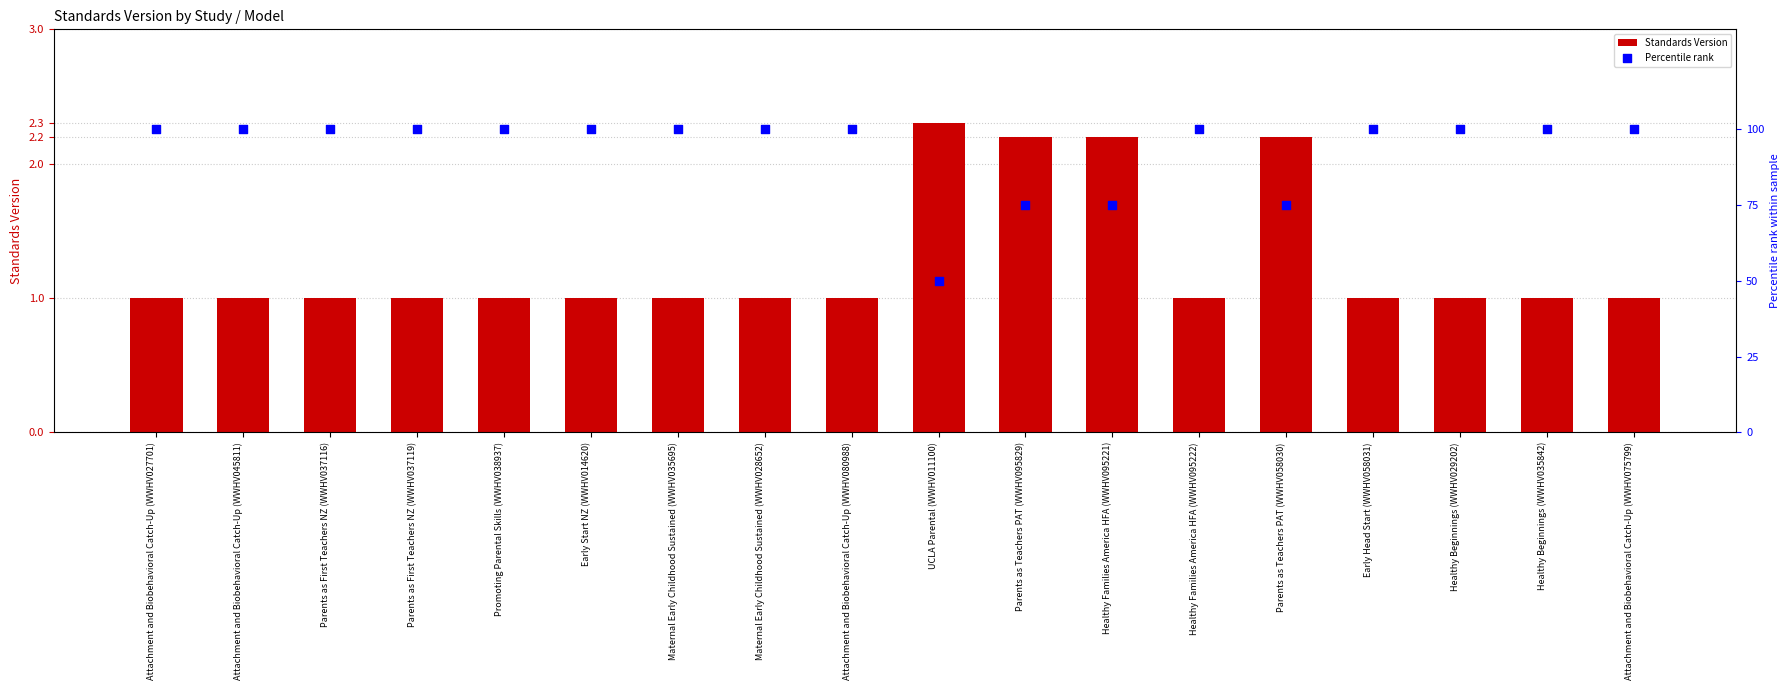

Which series reaches the maximum Y coordinate?

Percentile rank